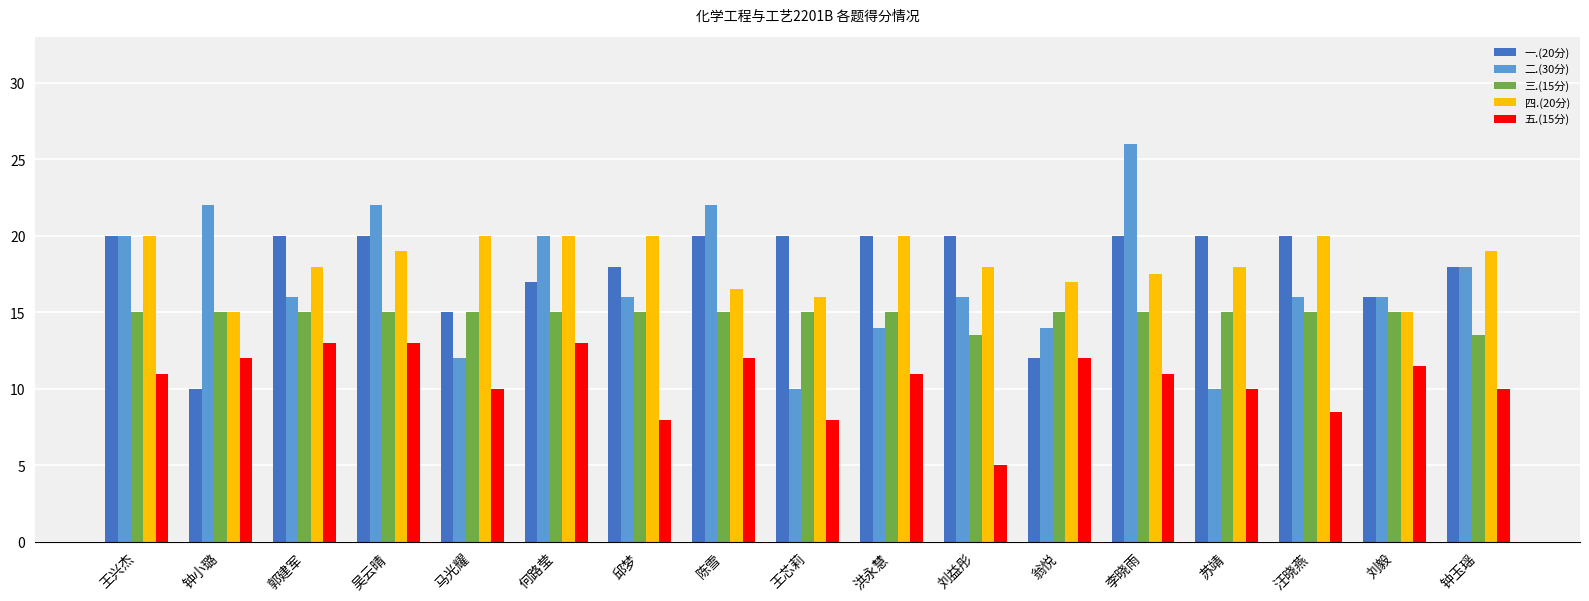

What is the label of the 3rd bar from the right?

汪晓燕